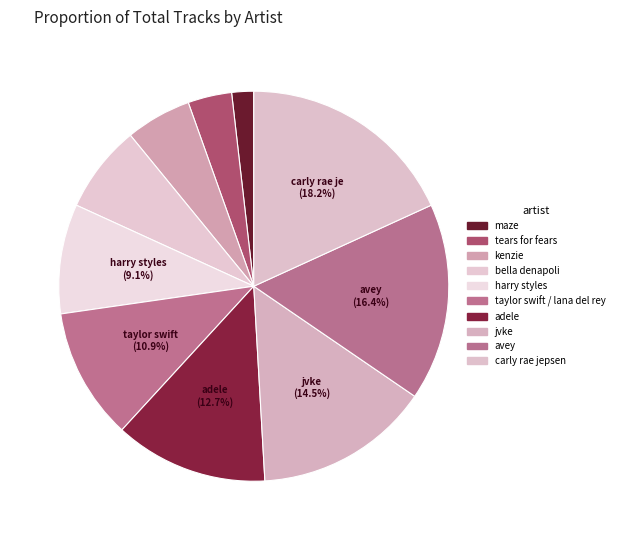

To the nearest percent, what is the combined percentage of adele and maze?

15%